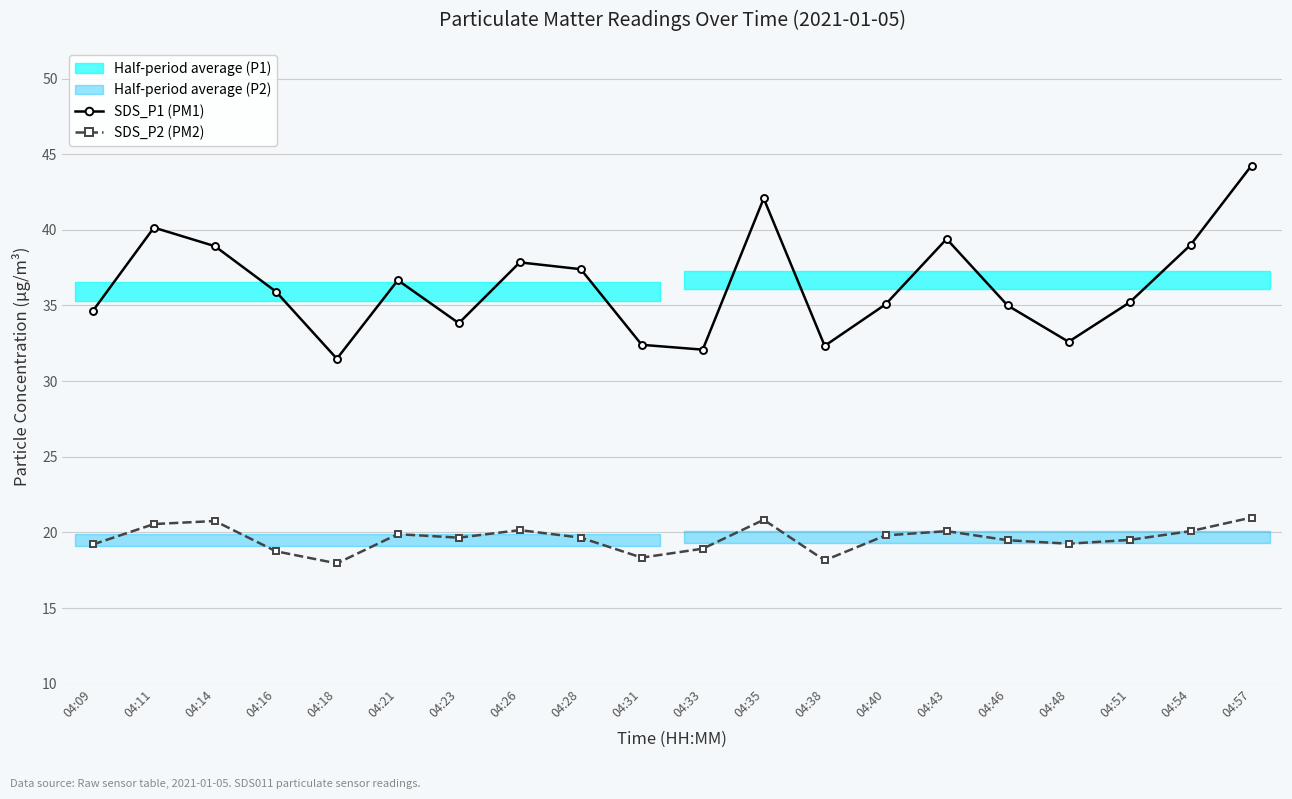

Rank the series at 04:43 from lowest to highest value.

SDS_P2 (PM2), SDS_P1 (PM1)